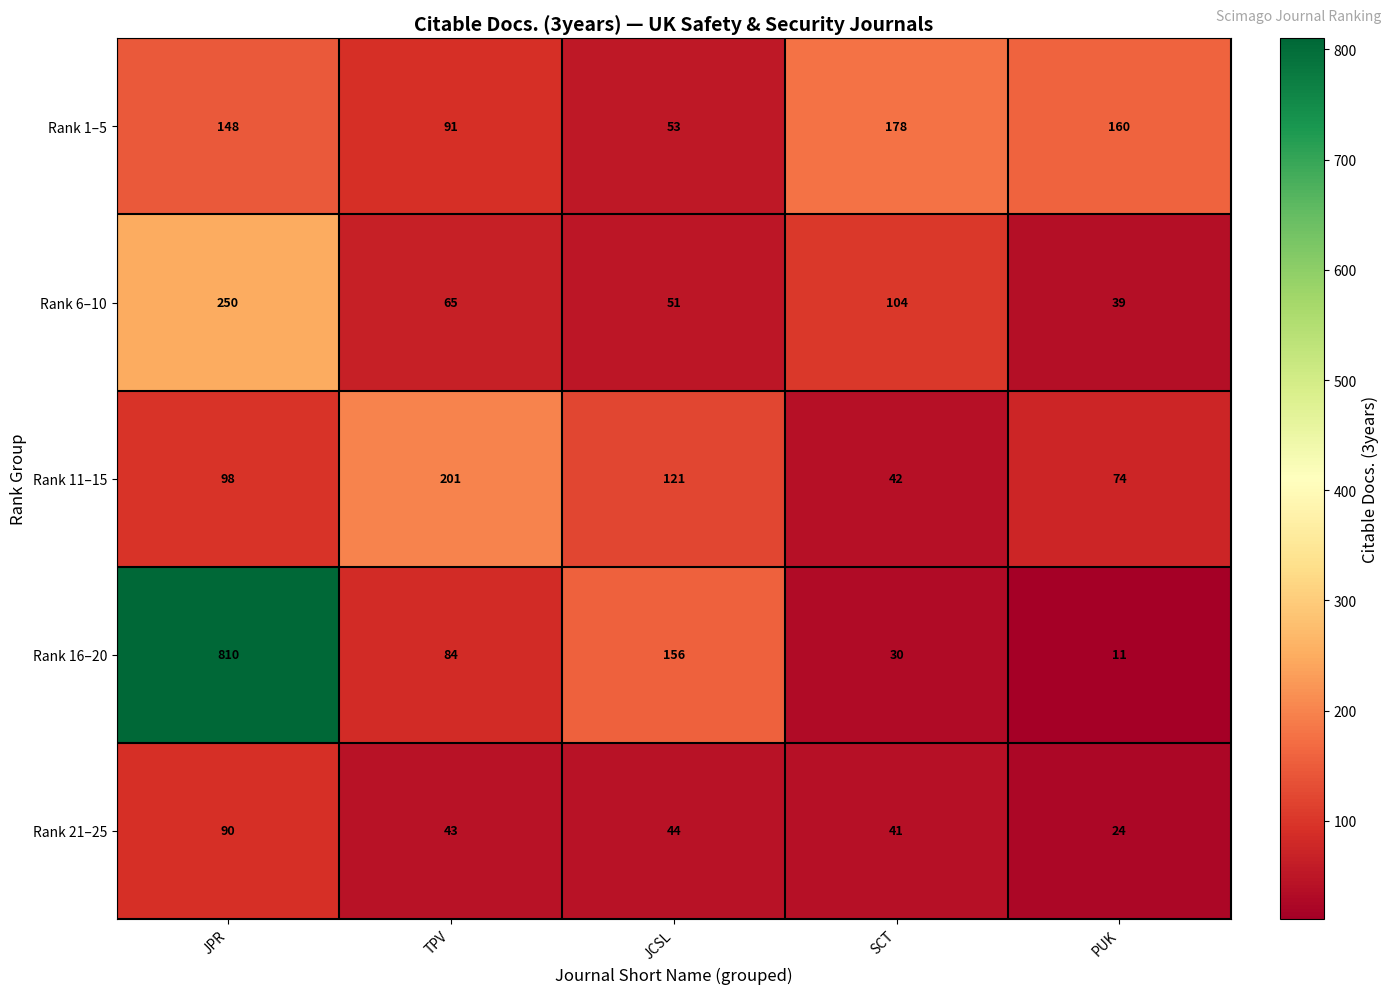

The Rank 6–10 series shows 164 at JPR. True or false?

False